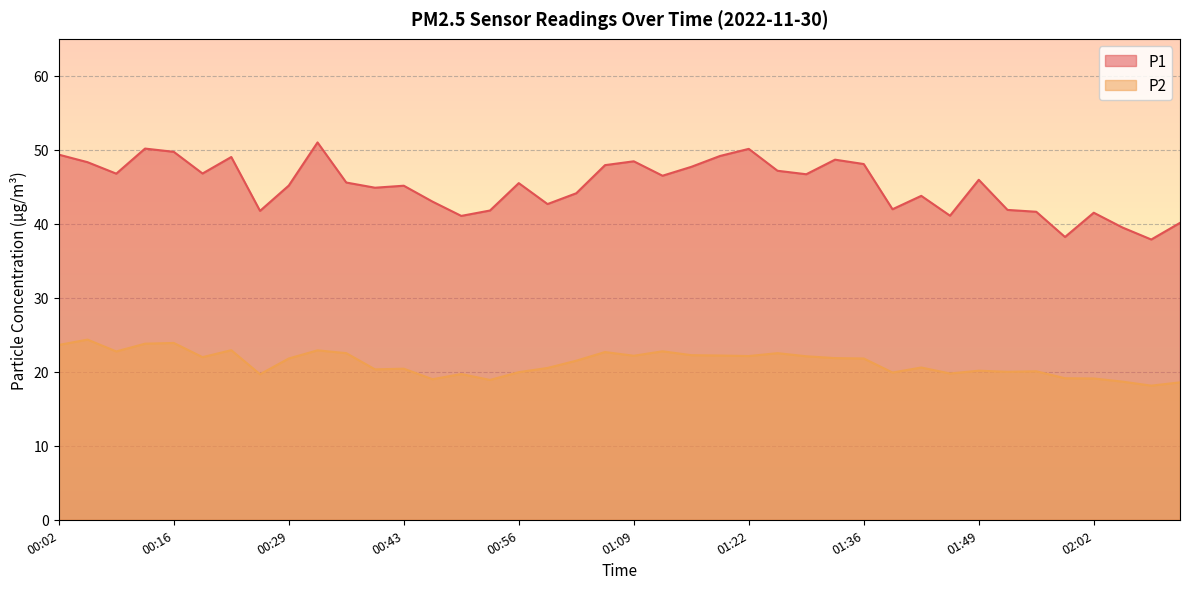

At how many categories does at least one series exceed 27?

40